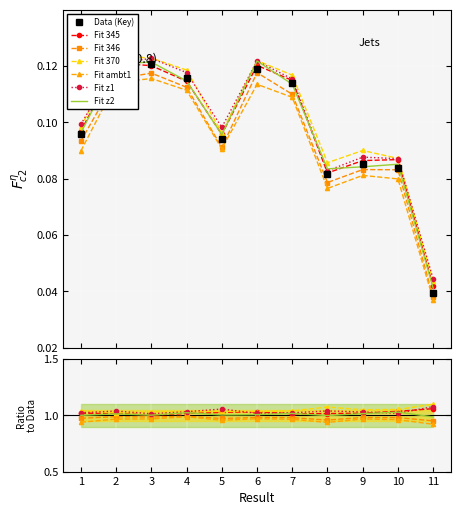

How many interior local valleys (lower than both neighbors) does the data have?

2